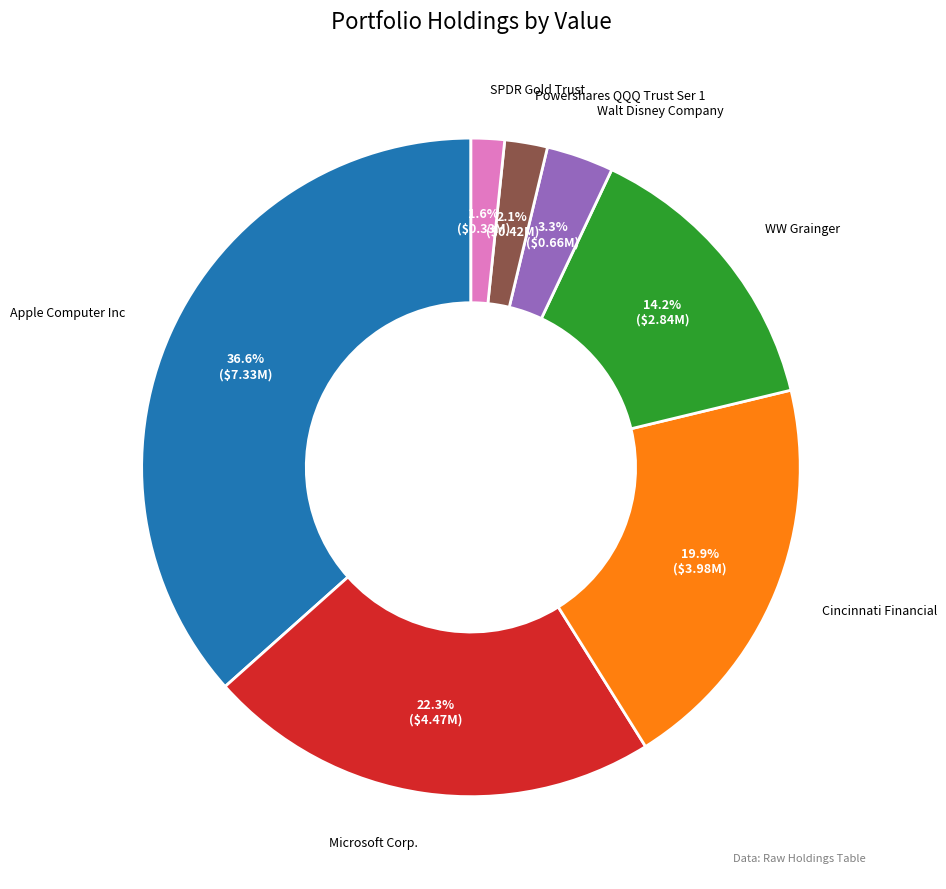

Is Apple Computer Inc the majority of the pie?

No